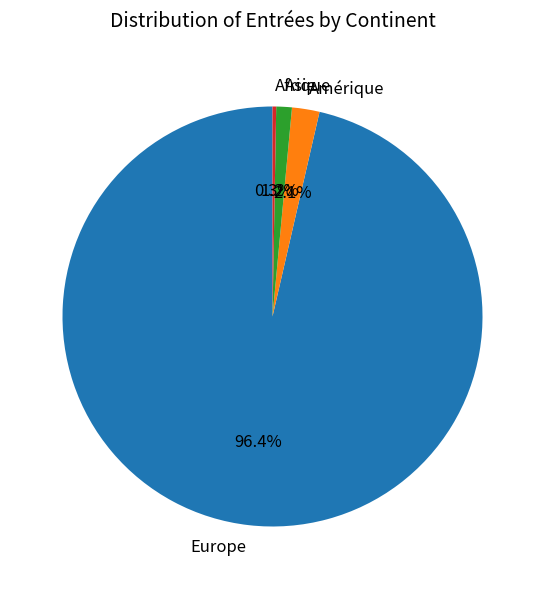

Count the number of slices in the pie.

4